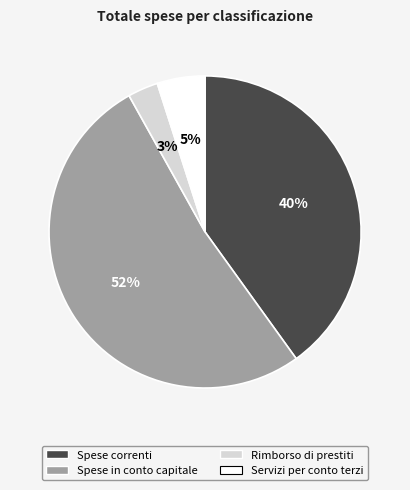

Does any single category account for the majority?

Yes